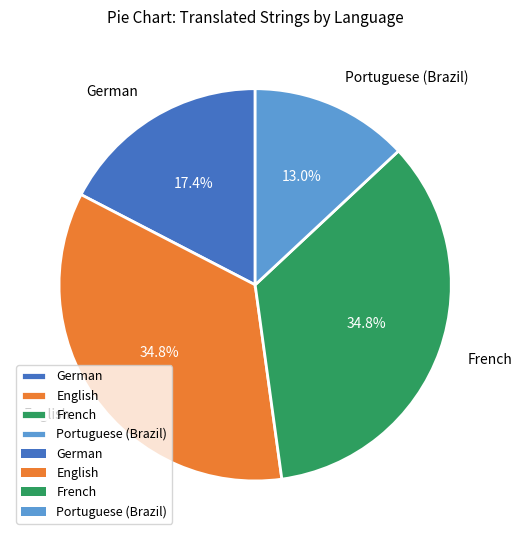

Between English and Portuguese (Brazil), which is larger?

English